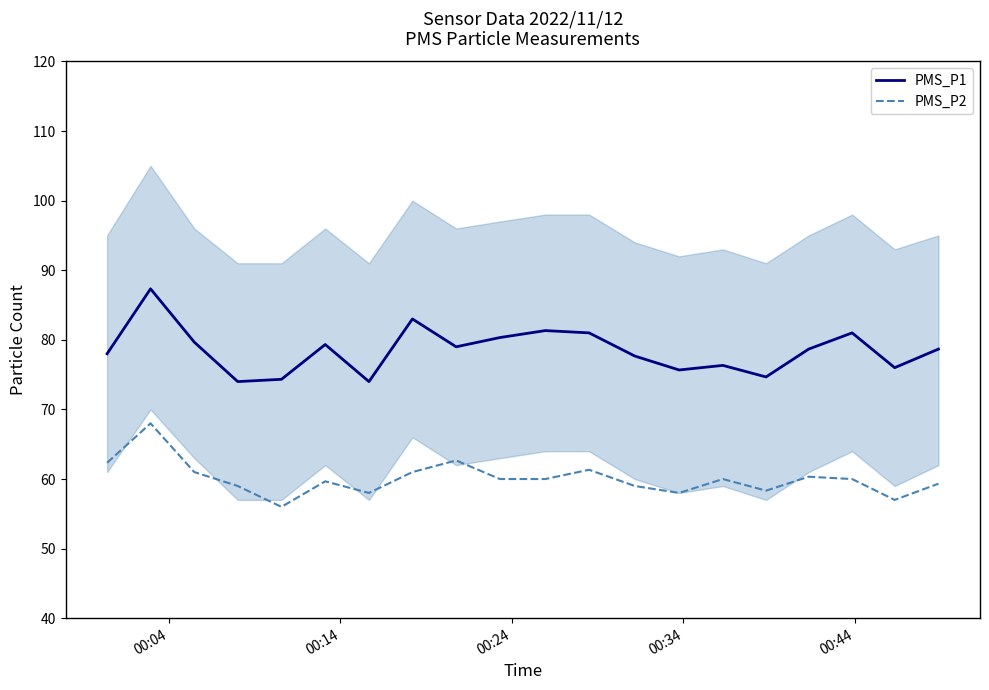

True or false: PMS_P1 and PMS_P2 intersect in this chart.

False